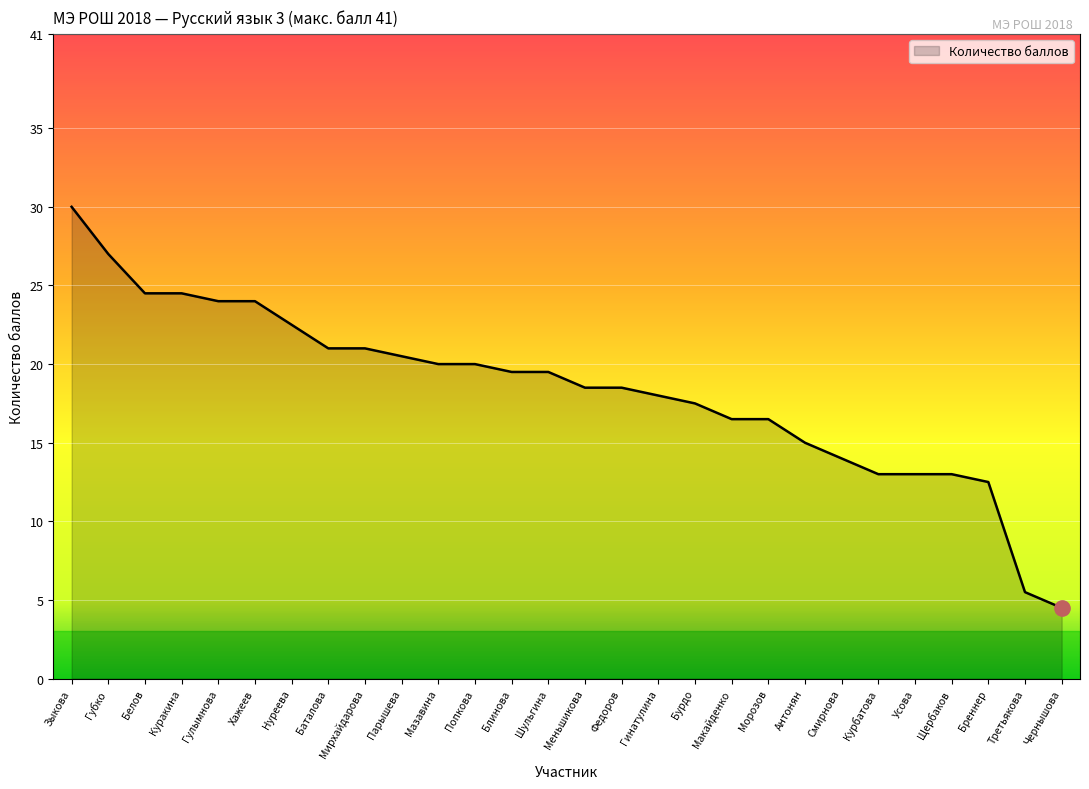

What position from the right is Белов?

26